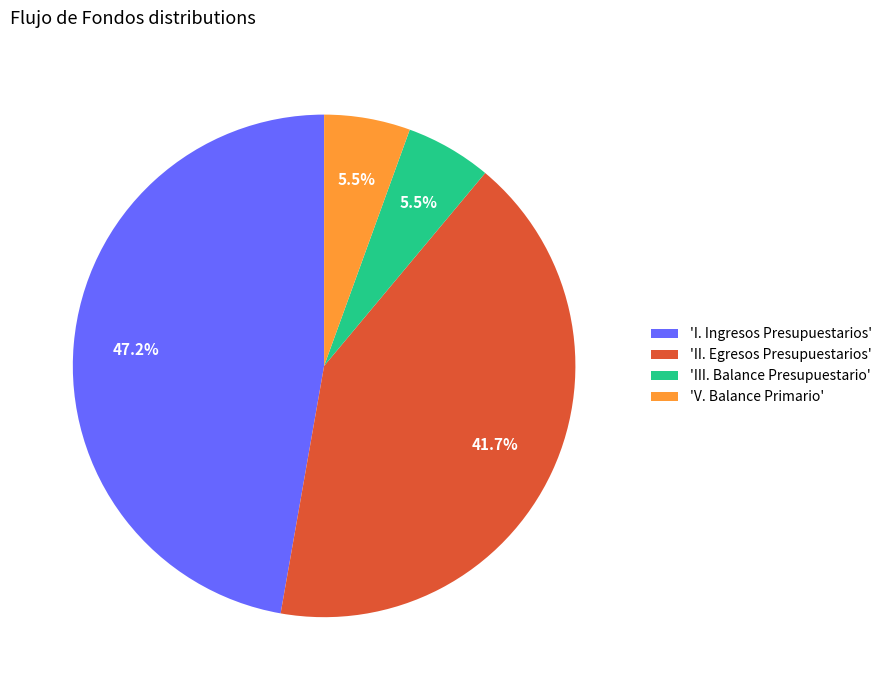

Which slice is the largest?

'I. Ingresos Presupuestarios'